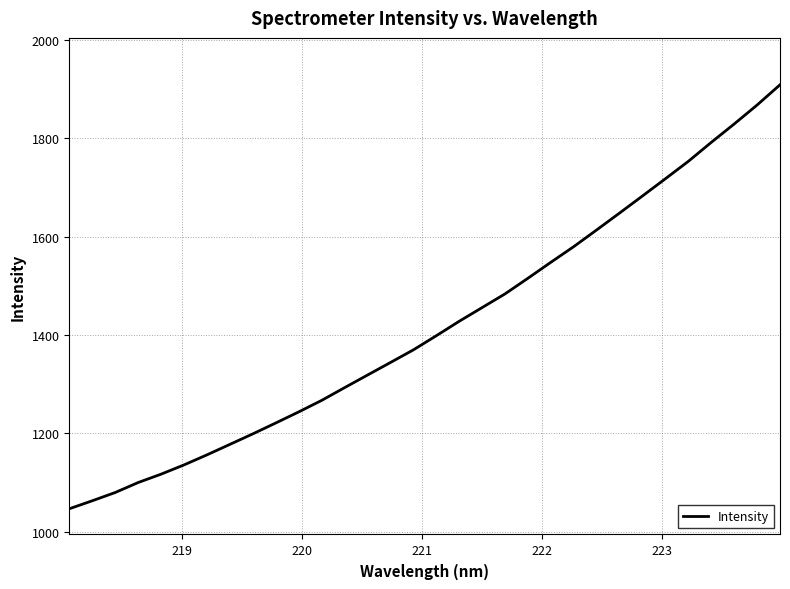

What is the difference between the maximum and minimum values?

862.8